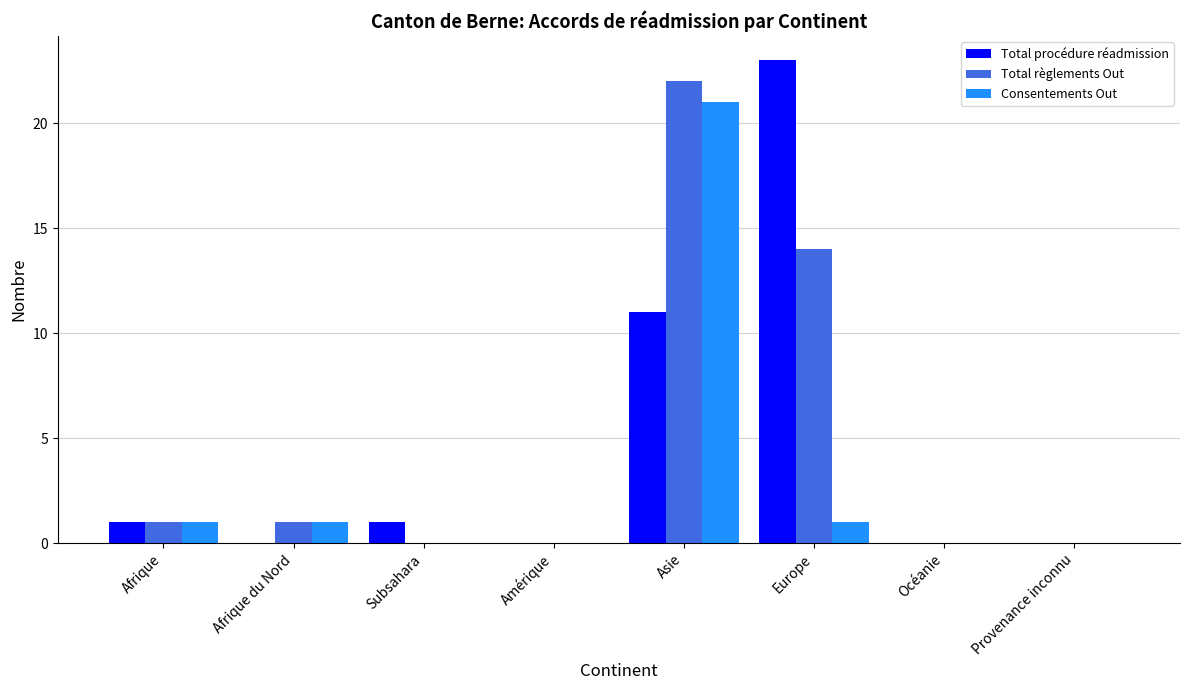

True or false: Total règlements Out has a value of 11 at Océanie.

False